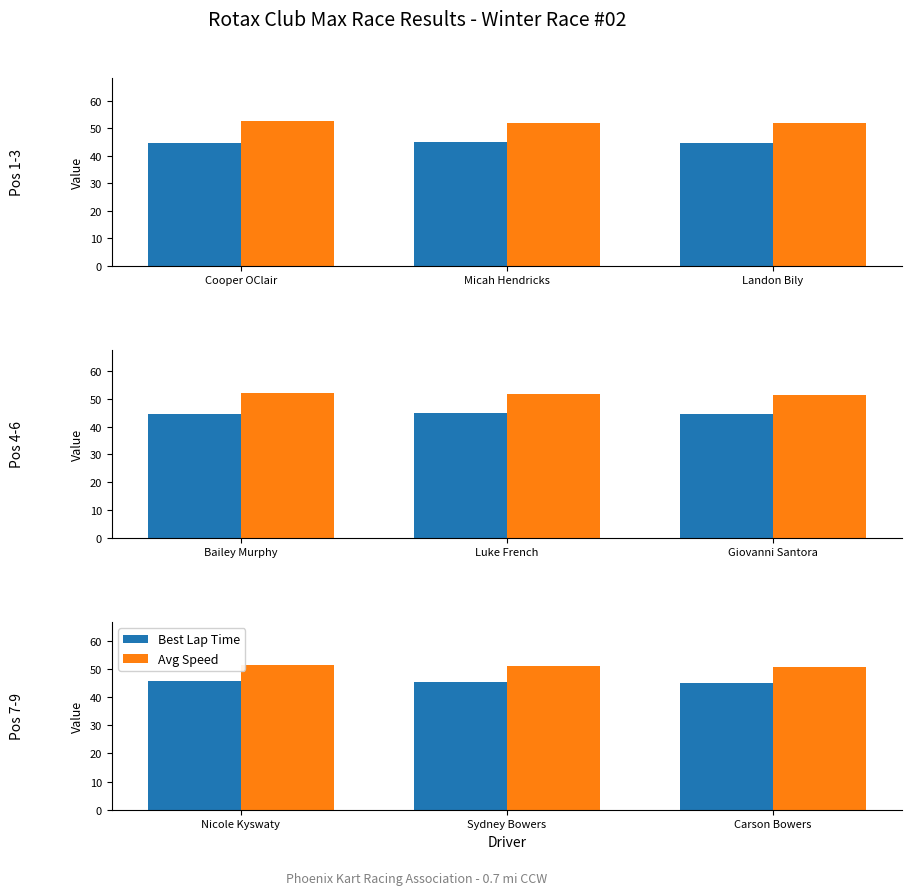

Rank the series at Carson Bowers from lowest to highest value.

Best Lap Time, Avg Speed